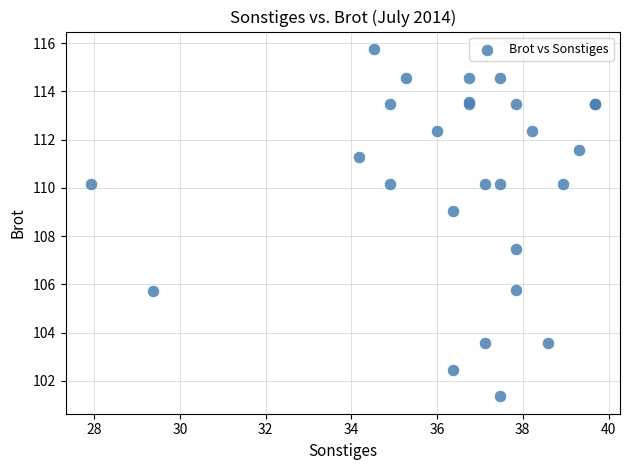

What Y value in the scatter plot is closest to 108?

107.5